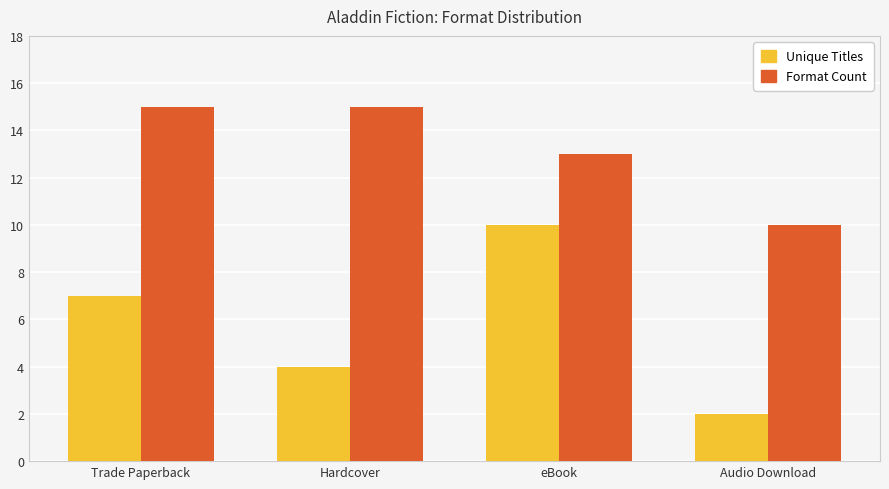

Rank the series by their maximum value, from lowest to highest.

Unique Titles, Format Count